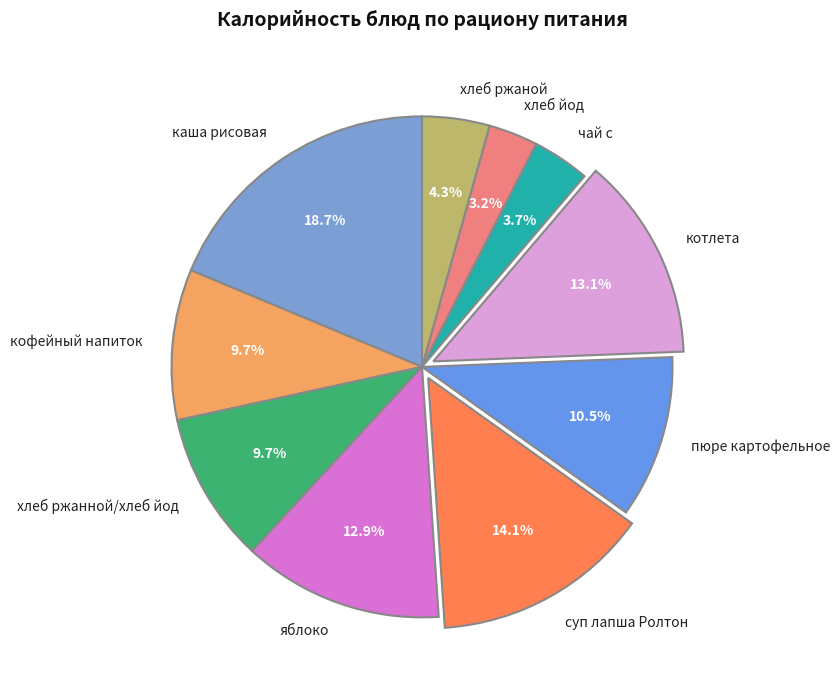

To the nearest percent, what is the difference between the largest and smallest slice percentages?

16%